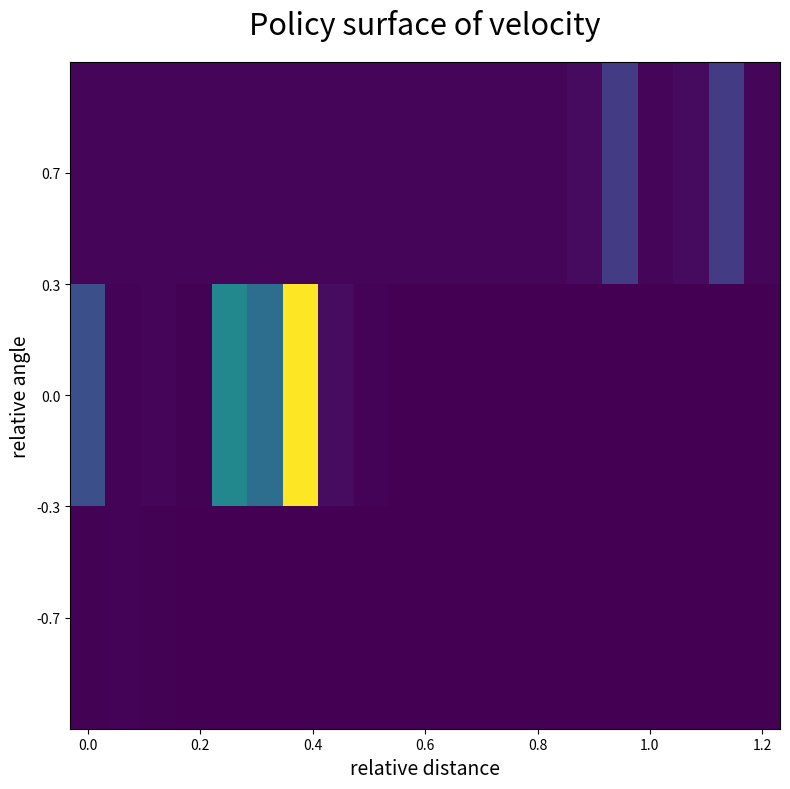

Reading left to right, list all the values displayed in this chart.

0.7: 17102	17101	17100	16849	16852	16857	16857	16895	16892	16867	16840	16837	16810	16808	27327	169950	16812	27287	165731	16807
0.0: 233442	7906	12402	7374	442597	345093	951014	31135	8836	0	0	0	0	0	0	0	0	0	0	0
-0.7: 5408	10831	7263	0	0	0	0	0	0	0	0	0	0	0	0	0	0	0	0	0